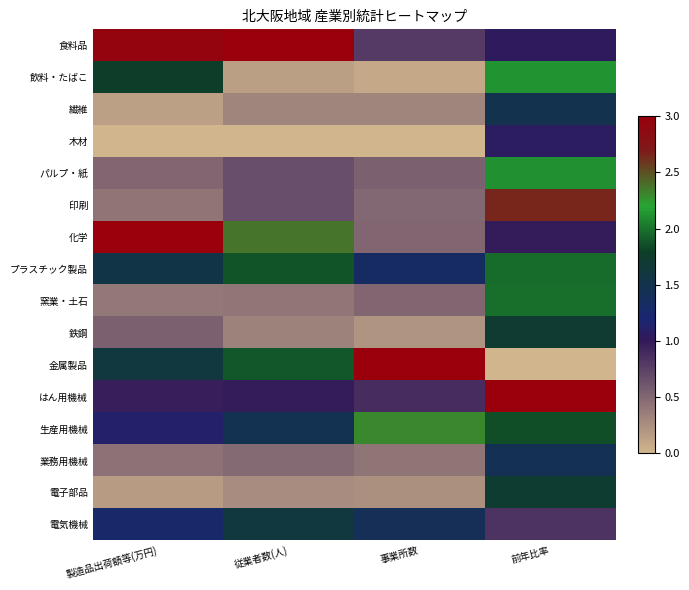

At 従業者数(人), list the series in order from smallest to largest.

木材, 飲料・たばこ, 電子部品, 繊維, 鉄鋼, 窯業・土石, 業務用機械, パルプ・紙, 印刷, はん用機械, 生産用機械, 電気機械, プラスチック製品, 金属製品, 化学, 食料品